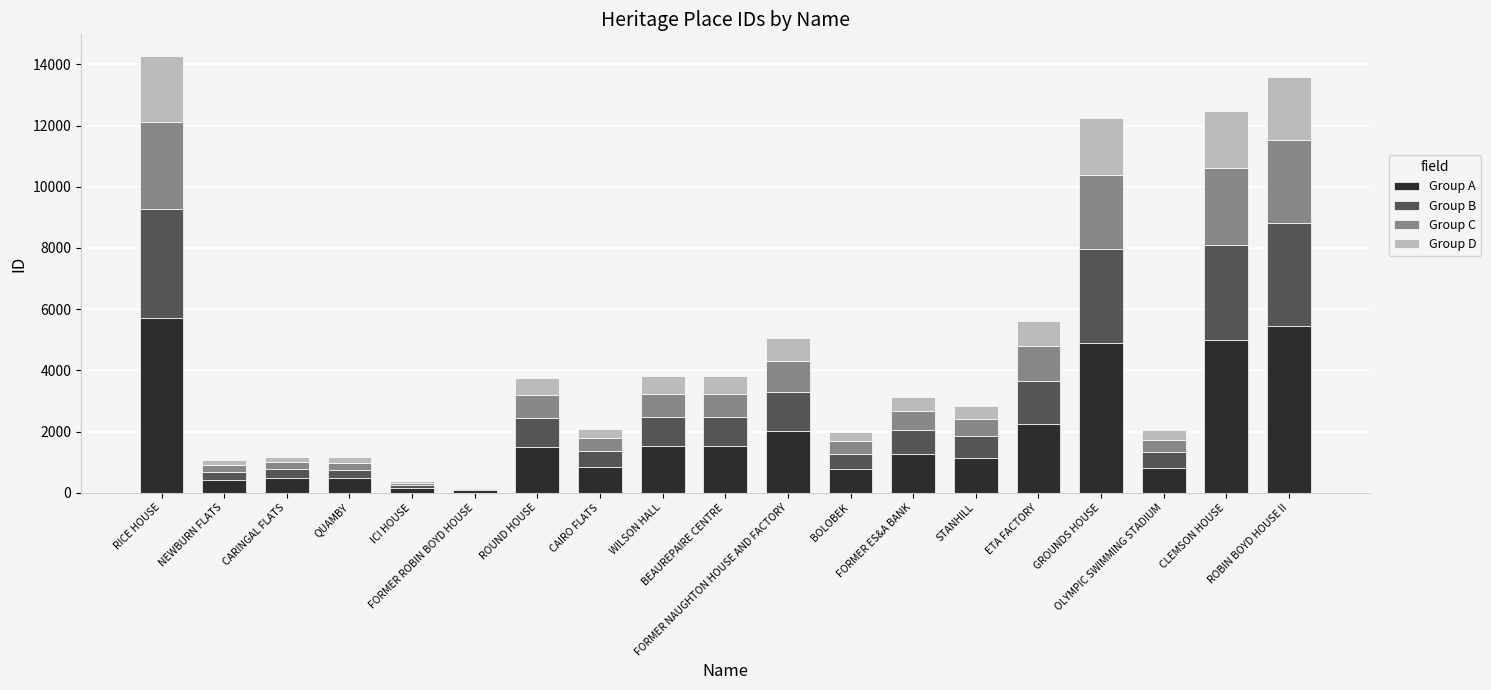

What is the maximum value for Group A?

5708.8